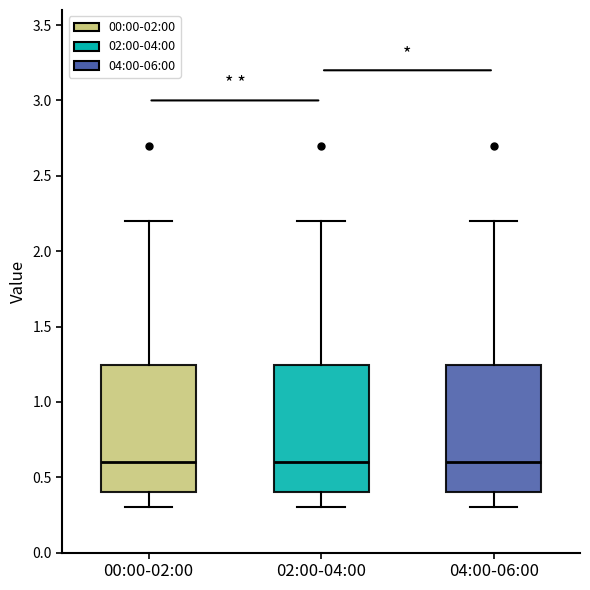

Reading left to right, read every box against the y-axis: the position of its median line, the range the box covers, and the ends of its whiskers. The values are not printed on the chart, so give them approximately, as read against the axis.

00:00-02:00: median 0.60, box 0.40 to 1.25, whiskers 0.30 to 2.20
02:00-04:00: median 0.60, box 0.40 to 1.25, whiskers 0.30 to 2.20
04:00-06:00: median 0.60, box 0.40 to 1.25, whiskers 0.30 to 2.20